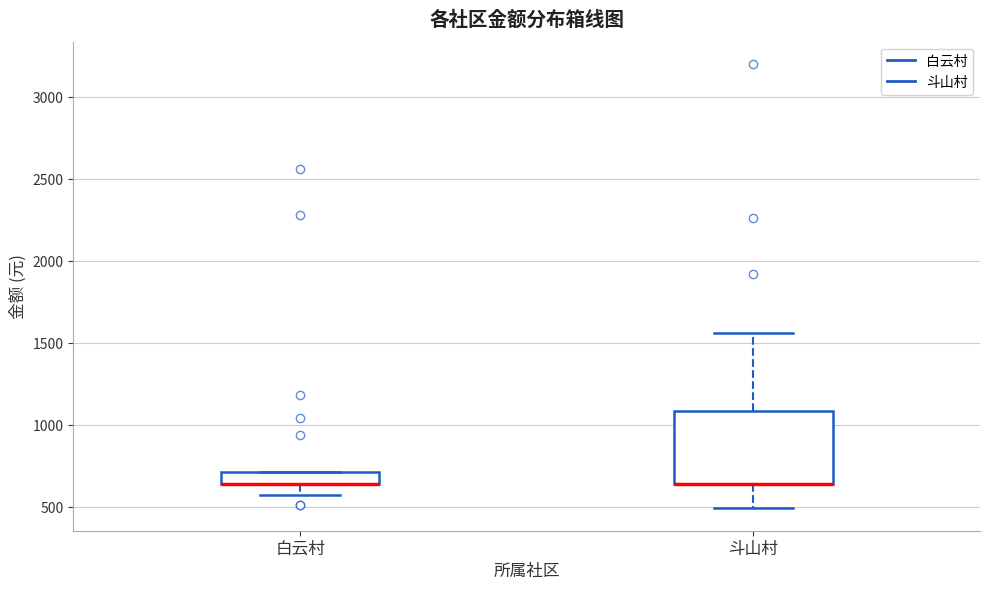

Where does the upper whisker of the box for 斗山村 end on the y-axis? The values are not printed on the chart, so give them approximately, as read against the axis.

1550